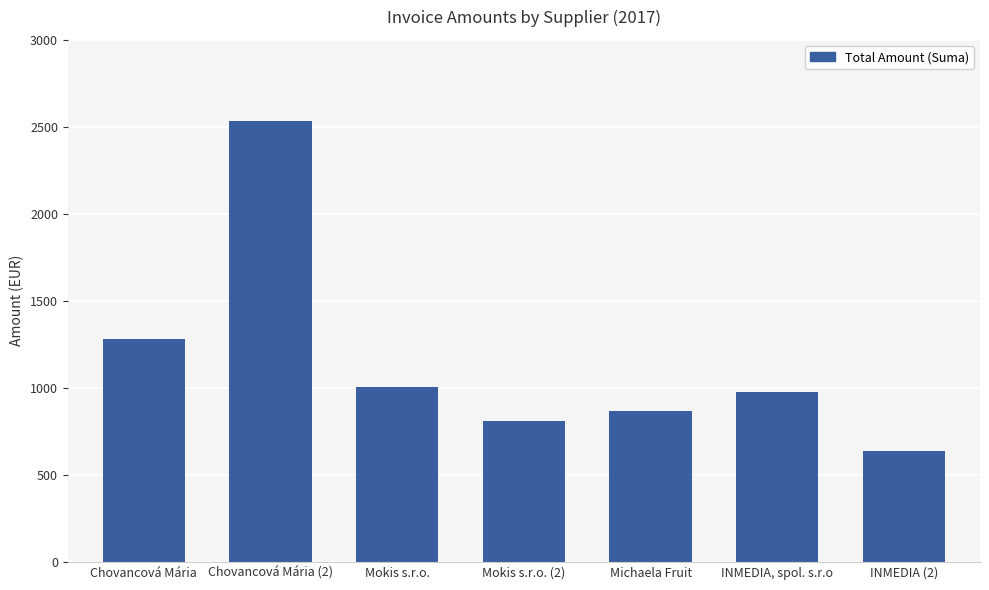

List the labels in order of value, smallest first.

INMEDIA (2), Mokis s.r.o. (2), Michaela Fruit, INMEDIA, spol. s.r.o, Mokis s.r.o., Chovancová Mária, Chovancová Mária (2)